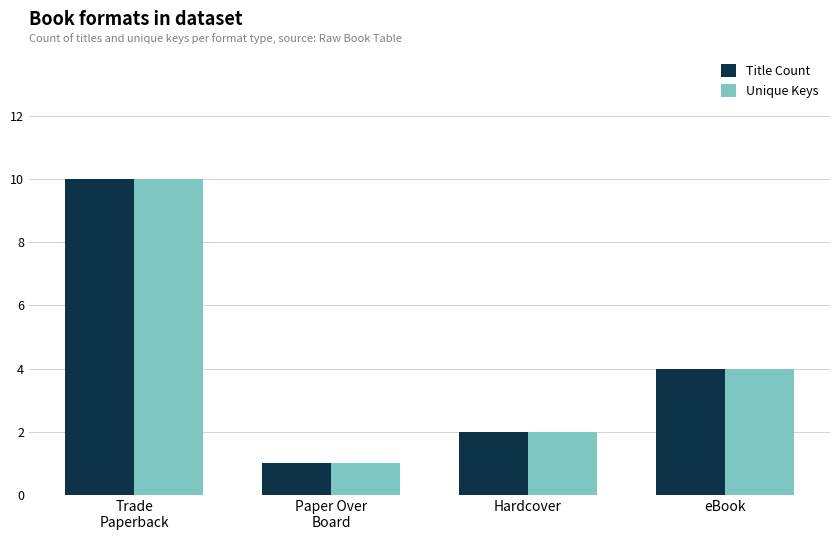

Count the Title Count values in the range 2 to 10.

3